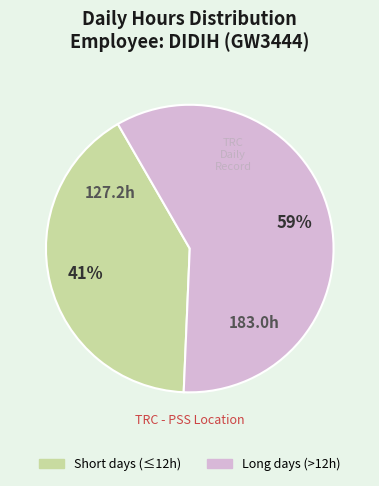

Is there a majority slice in this chart?

Yes